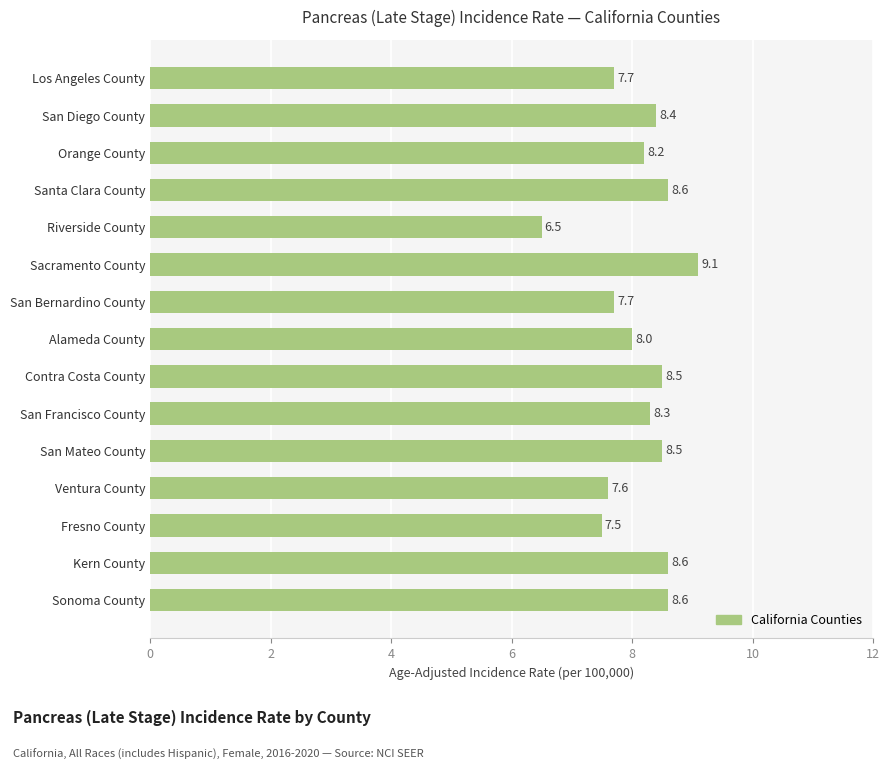

What is the sum of all values?

121.8